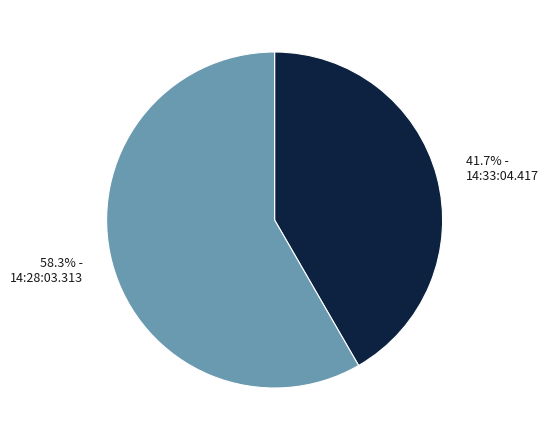

Does 14:33:04.417 account for over 50% of the chart?

No